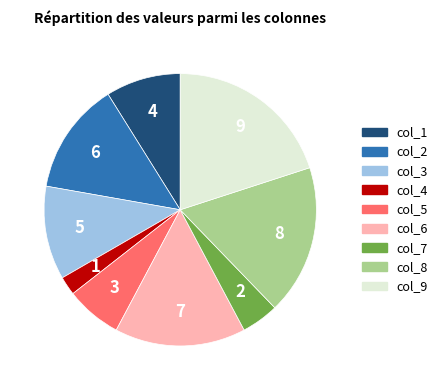

Is col_6 the majority of the pie?

No